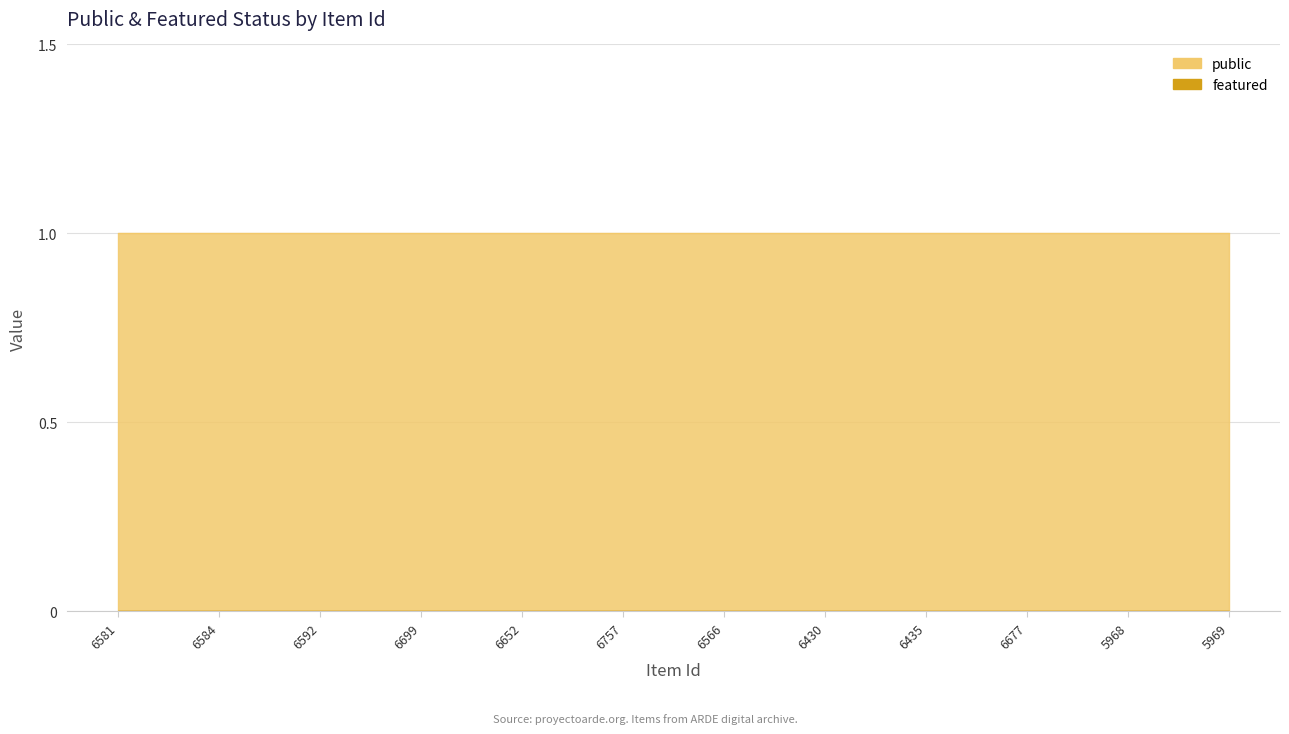

What is the label of the 4th point from the right?

6435